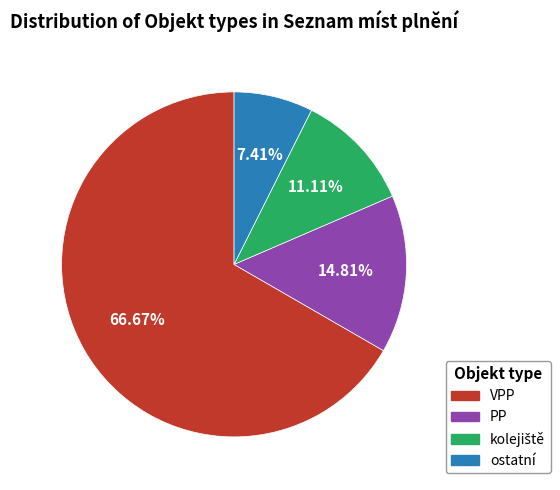

Which slice represents more than half of the pie?

VPP